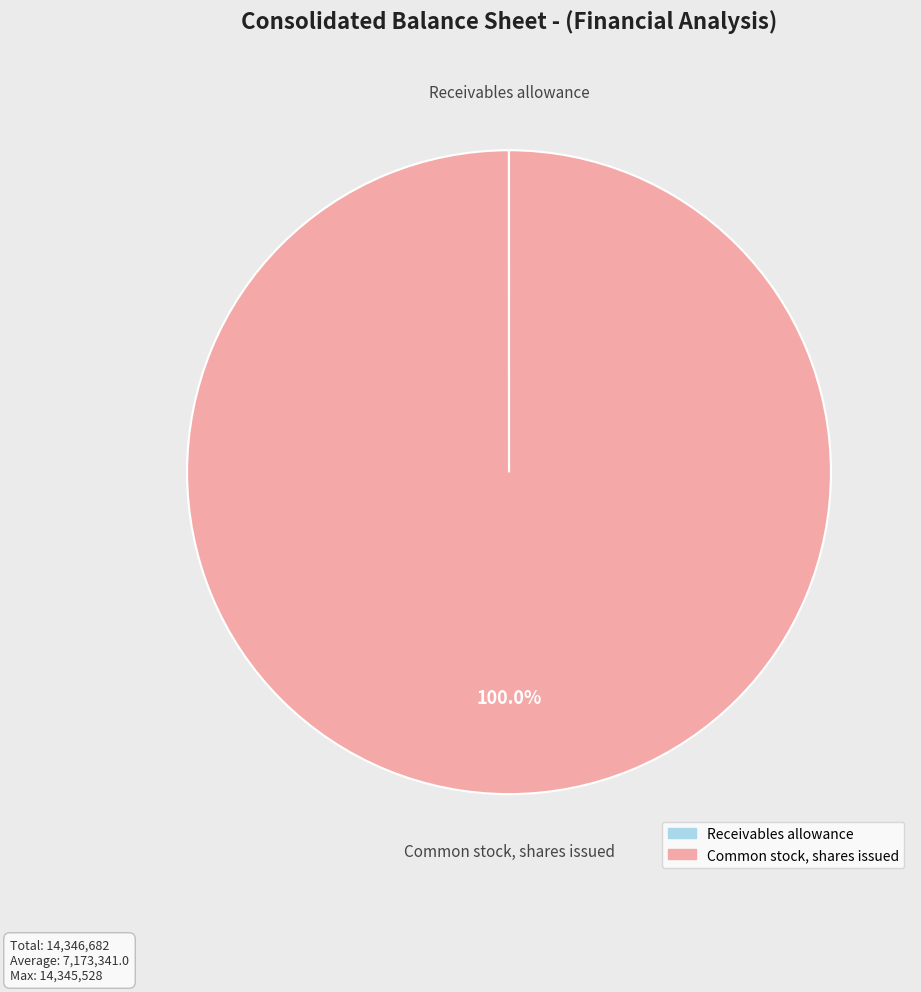

Which category accounts for the majority?

Common stock, shares issued